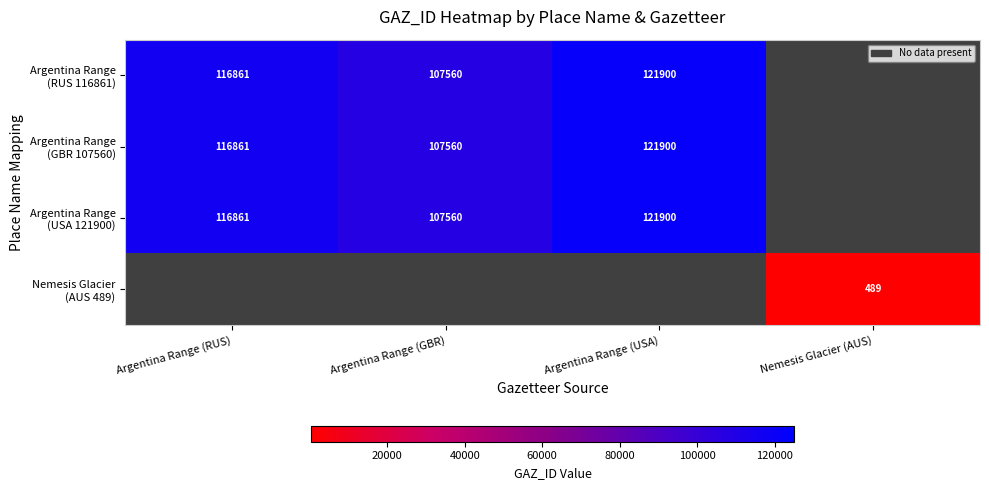

What is the minimum value for Argentina Range (USA 121900)?

107560.0